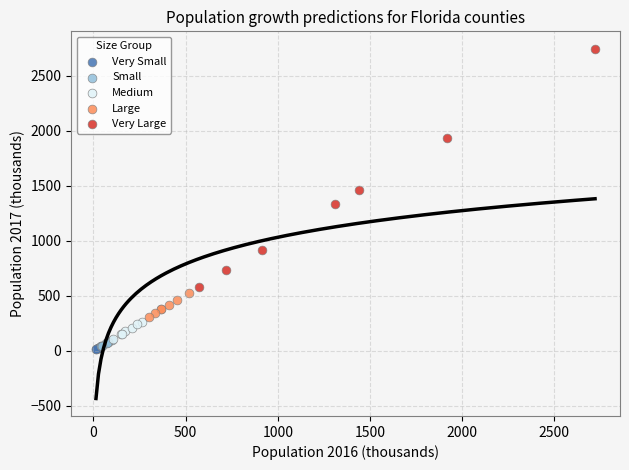

Which series has the largest Y range (max minus min)?

Very Large